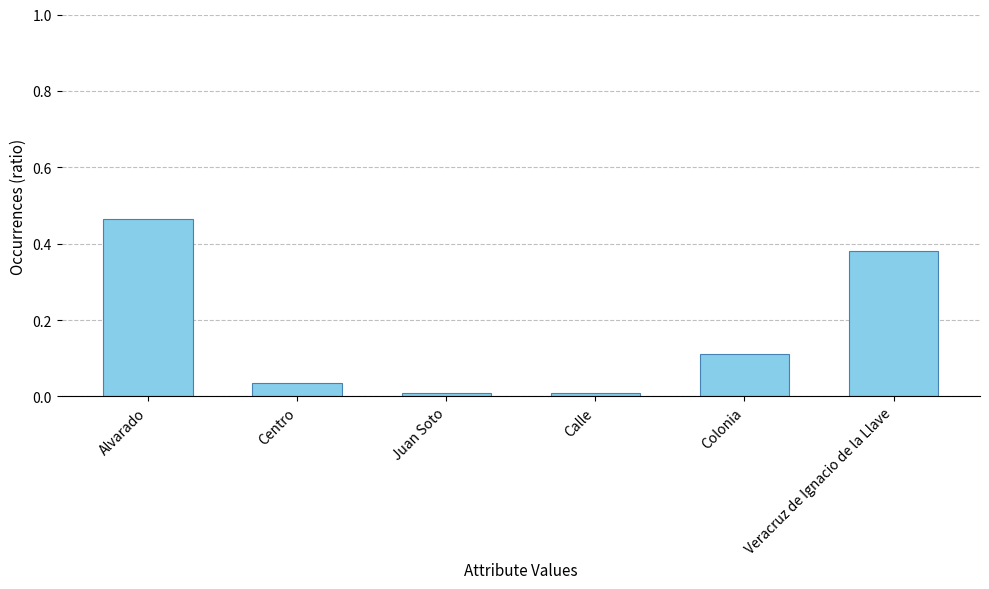

How many bars are there in total?

6